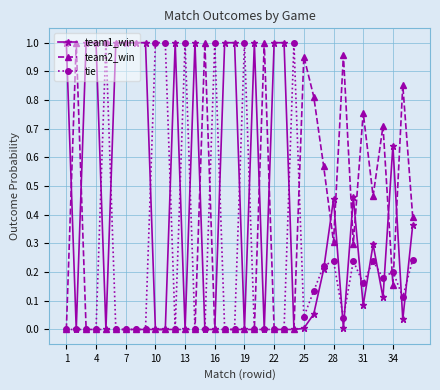

Which series has the largest total across all categories?

team1_win